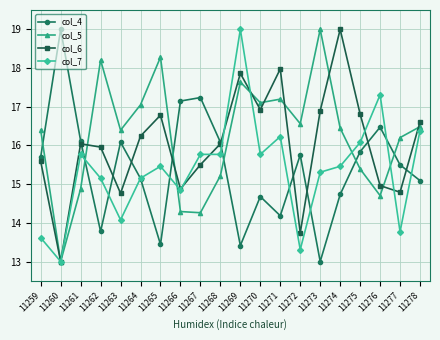

The col_6 series shows 13.0 at 11260. True or false?

True